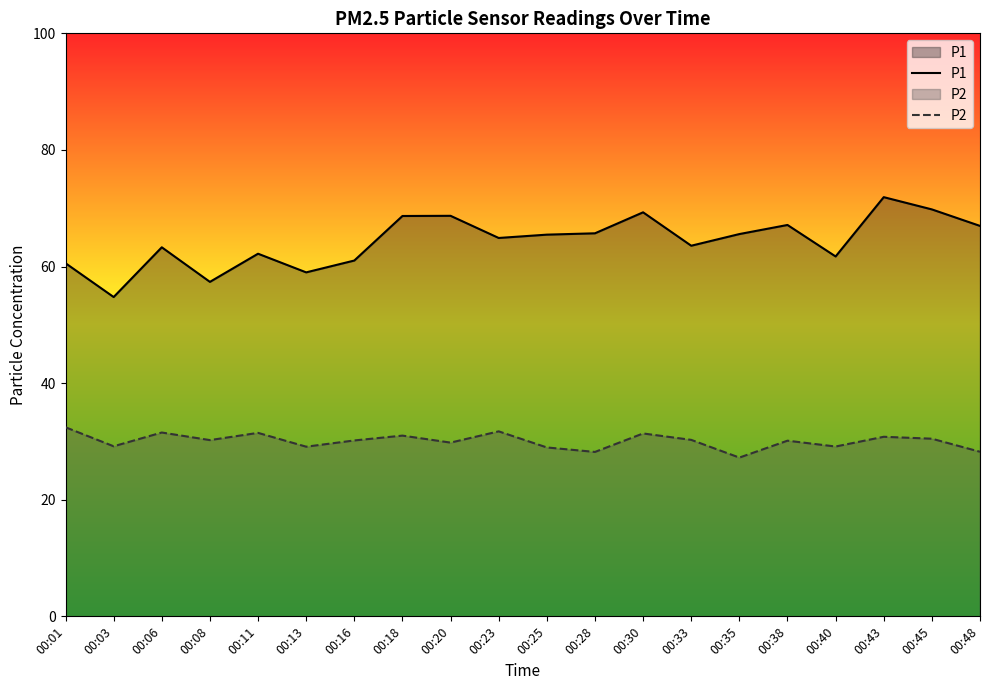

Rank the series at 00:16 from lowest to highest value.

P2, P1